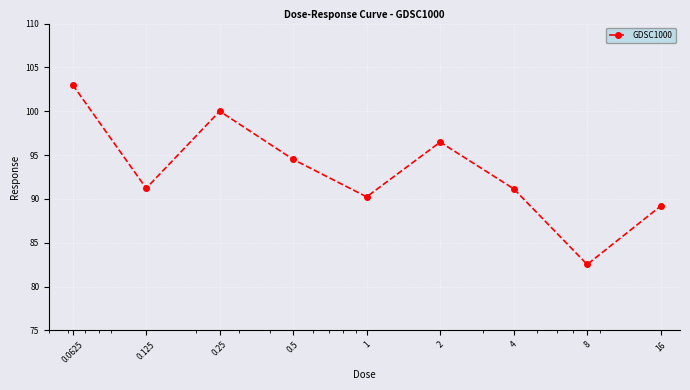

What is the difference between the maximum and minimum values?

20.5